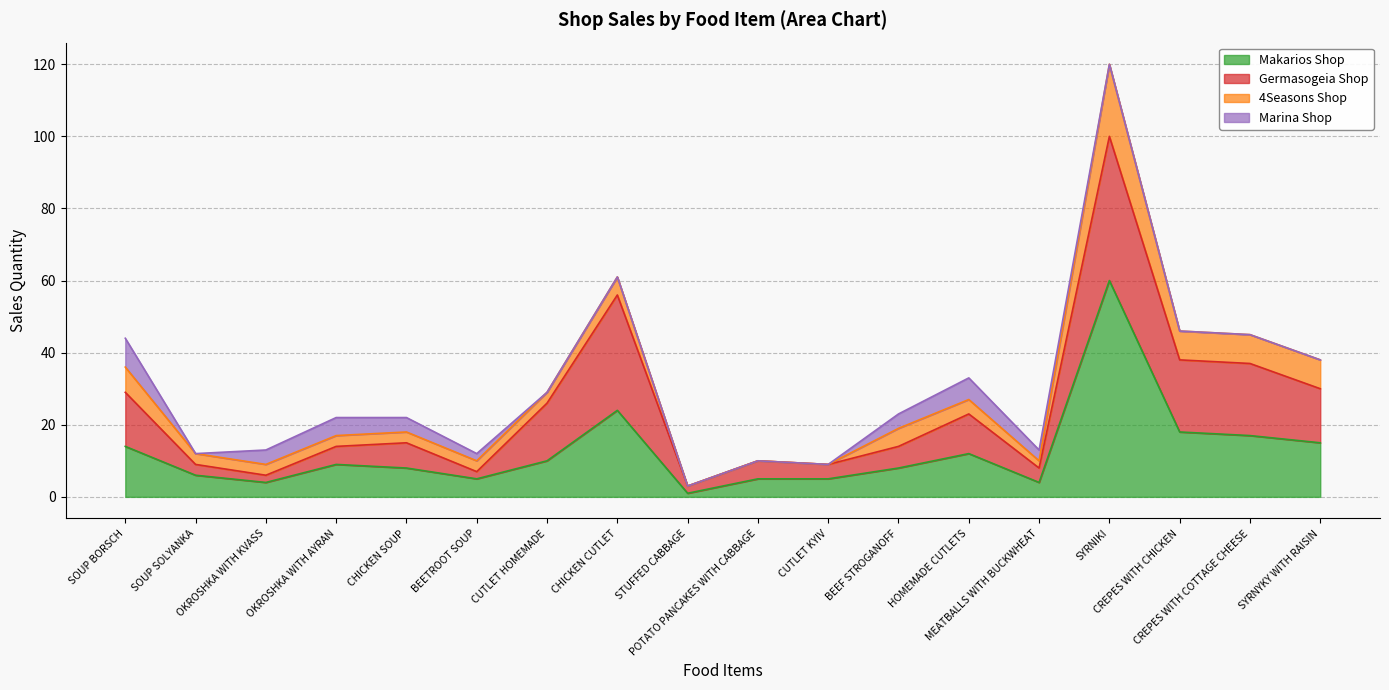

True or false: Makarios Shop and Marina Shop cross at least once.

False